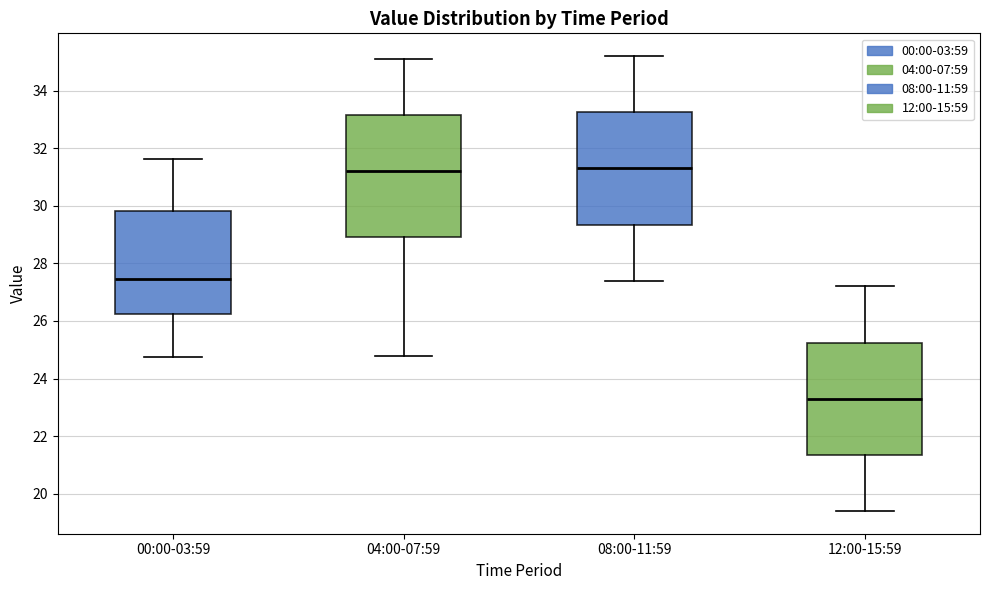

Where does the lower whisker of the box for 12:00-15:59 end on the y-axis? The values are not printed on the chart, so give them approximately, as read against the axis.

19.4